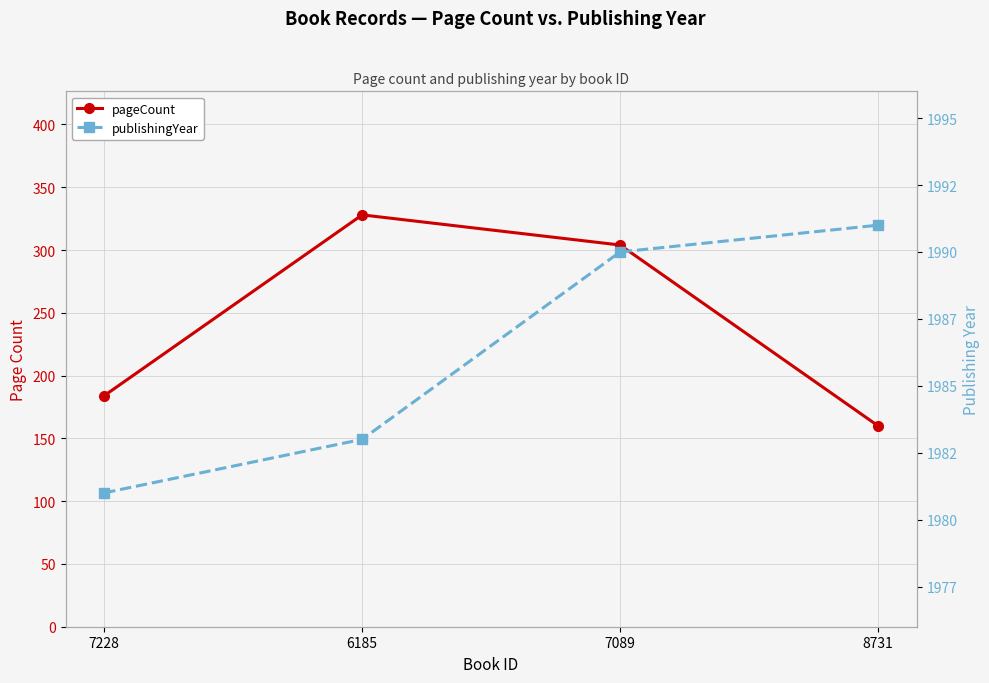

How many interior local peaks does the pageCount series have?

1